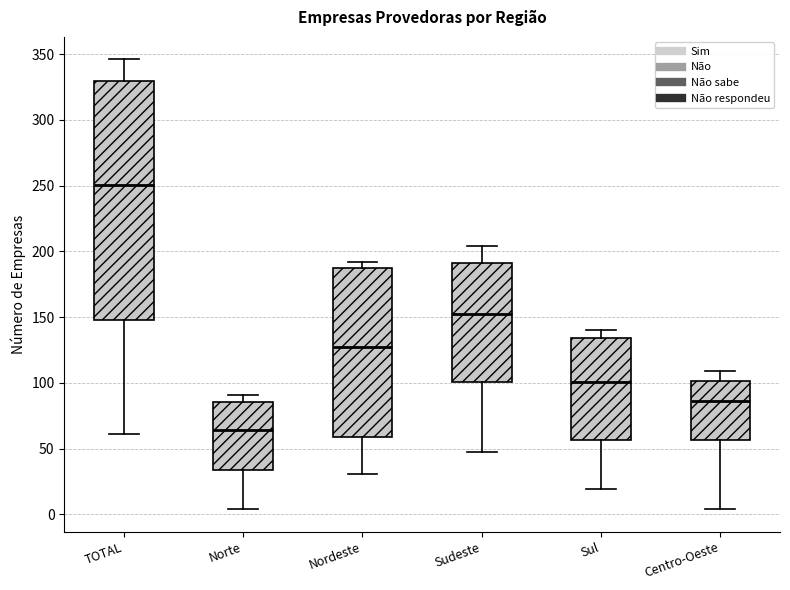

Reading left to right, read every box against the y-axis: the position of its median line, the range the box covers, and the ends of its whiskers. The values are not printed on the chart, so give them approximately, as read against the axis.

TOTAL: median 250, box 150 to 330, whiskers 60 to 345
Norte: median 65, box 35 to 85, whiskers 5 to 90
Nordeste: median 125, box 60 to 190, whiskers 30 to 190 (just above the box's upper edge)
Sudeste: median 155, box 100 to 190, whiskers 45 to 205
Sul: median 100, box 55 to 135, whiskers 20 to 140
Centro-Oeste: median 85, box 55 to 100, whiskers 5 to 110